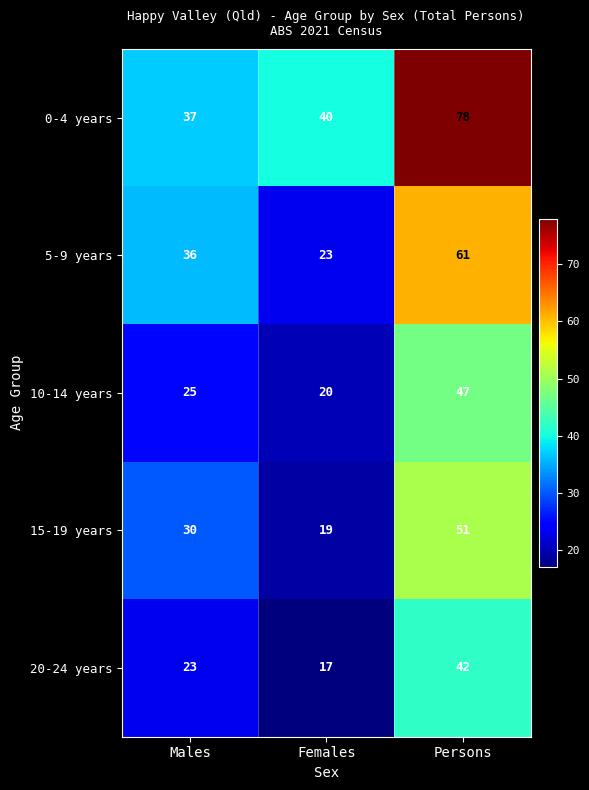

List the series in order of their peak value, lowest first.

20-24 years, 10-14 years, 15-19 years, 5-9 years, 0-4 years